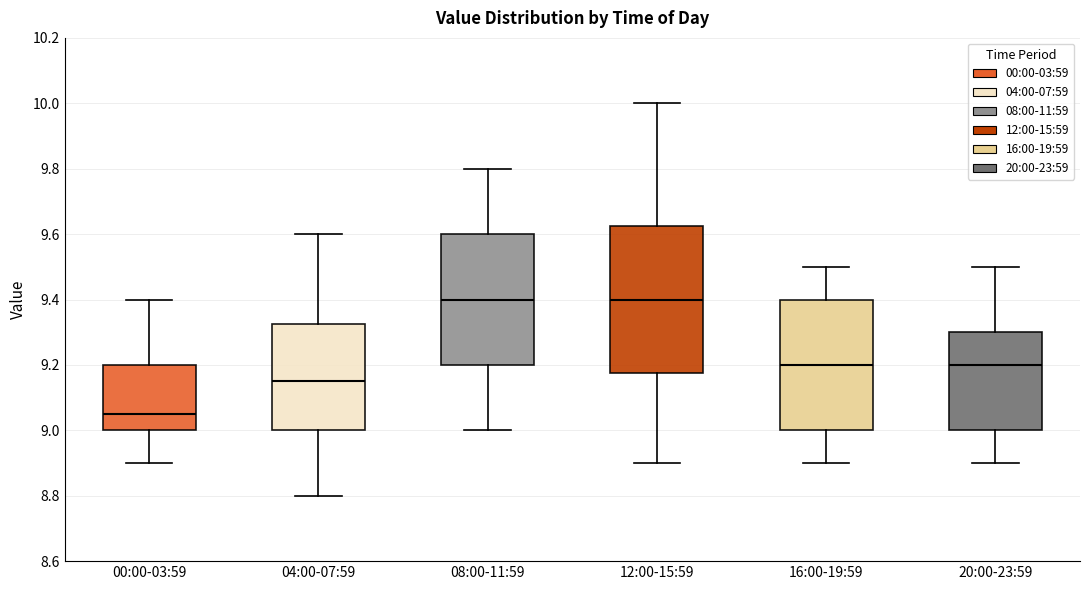

Reading left to right, transcribe this box plot: for each box, give where its median line is, the range the box spans, and where its two whiskers end, as read against the y-axis. The values are not printed on the chart, so give them approximately, as read against the axis.

00:00-03:59: median 9.06, box 9.00 to 9.20, whiskers 8.90 to 9.40
04:00-07:59: median 9.16, box 9.00 to 9.32, whiskers 8.80 to 9.60
08:00-11:59: median 9.40, box 9.20 to 9.60, whiskers 9.00 to 9.80
12:00-15:59: median 9.40, box 9.18 to 9.62, whiskers 8.90 to 10.00
16:00-19:59: median 9.20, box 9.00 to 9.40, whiskers 8.90 to 9.50
20:00-23:59: median 9.20, box 9.00 to 9.30, whiskers 8.90 to 9.50